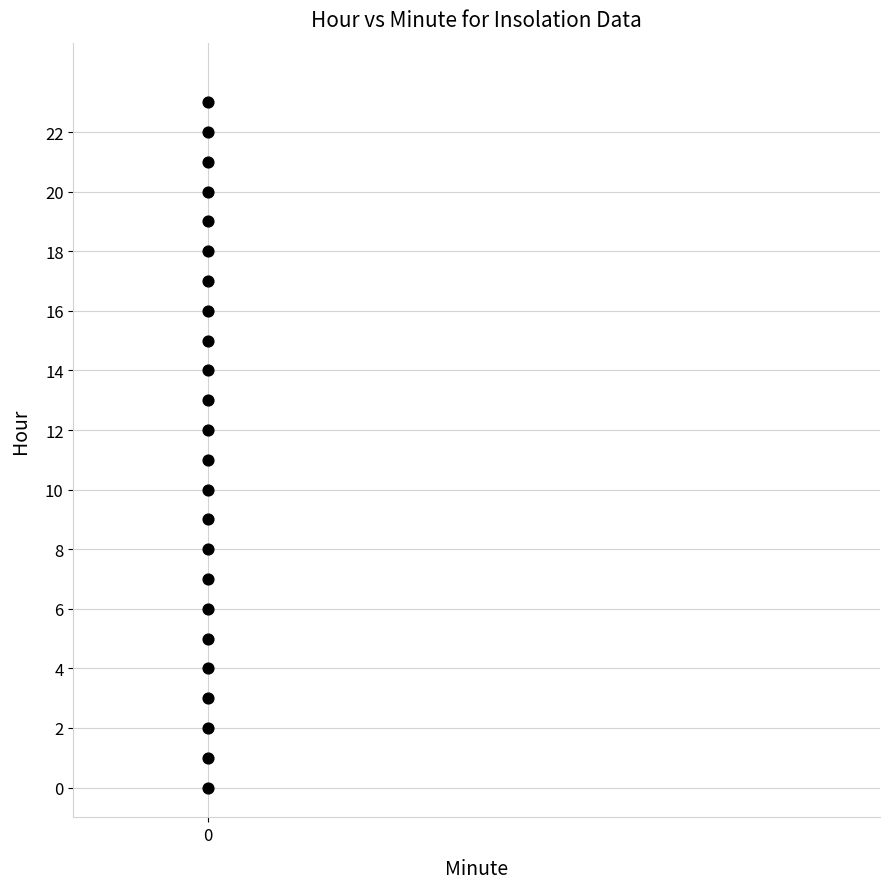

What is the range of Y values (max minus min)?

23